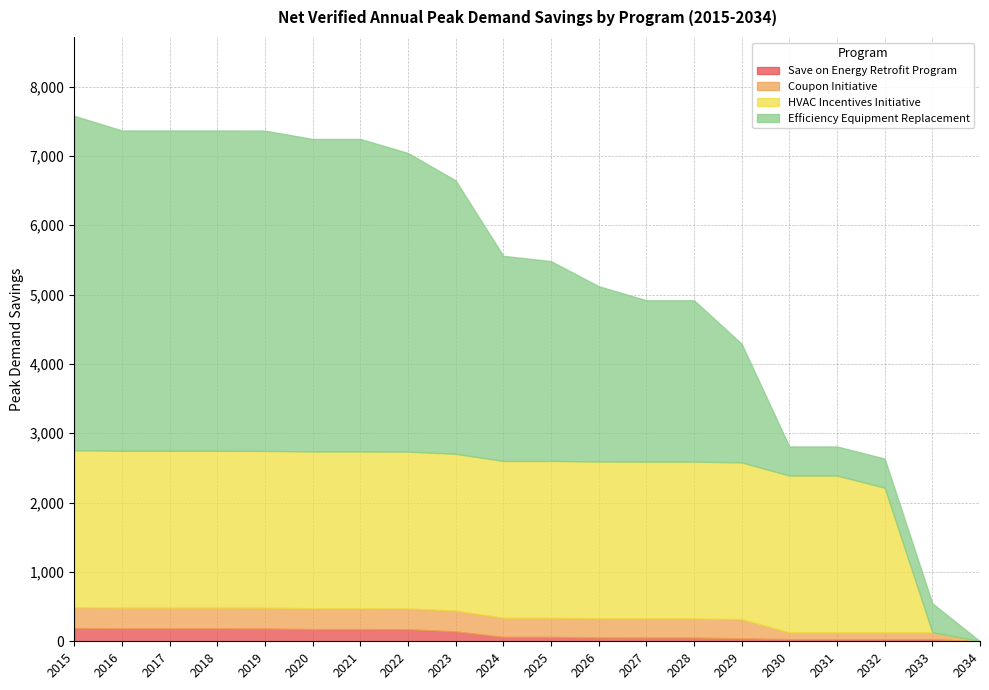

At which label does Efficiency Equipment Replacement first exceed 2958?

2015